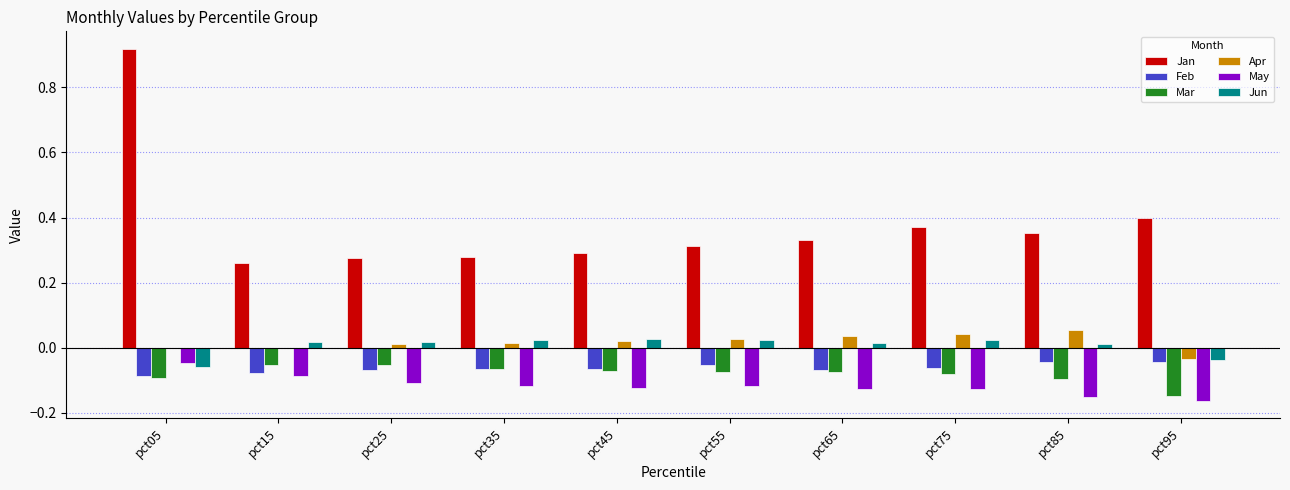

How many series are shown in this chart?

6